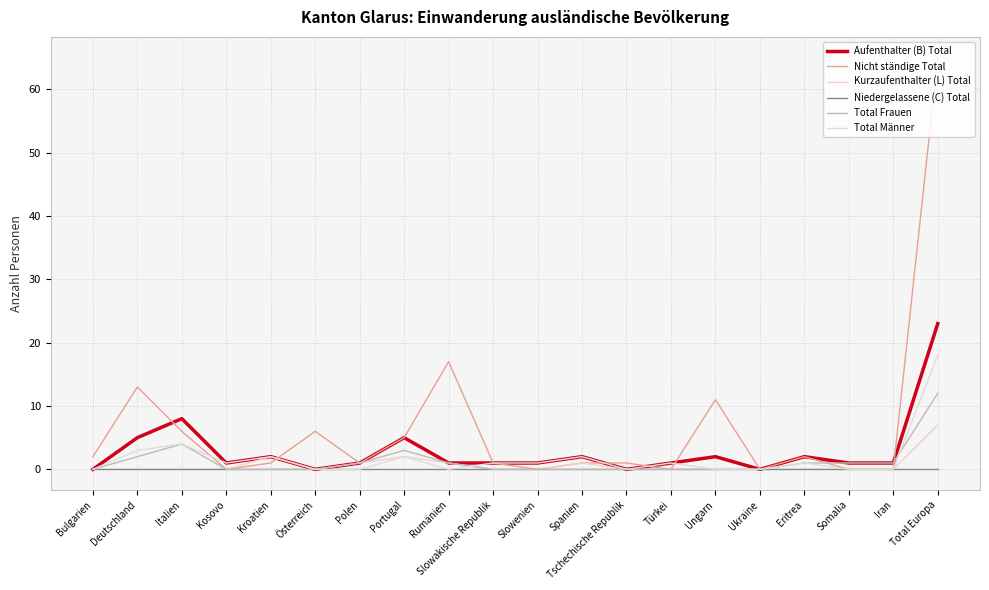

What is the maximum value shown in the chart?

65